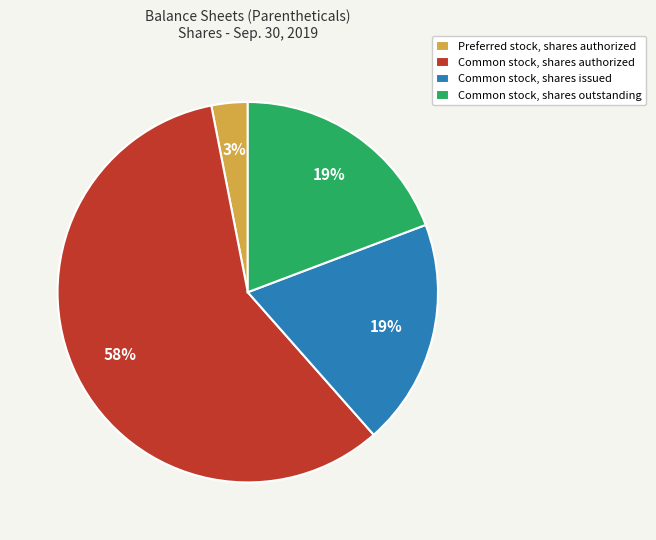

How many slices are in this pie chart?

4